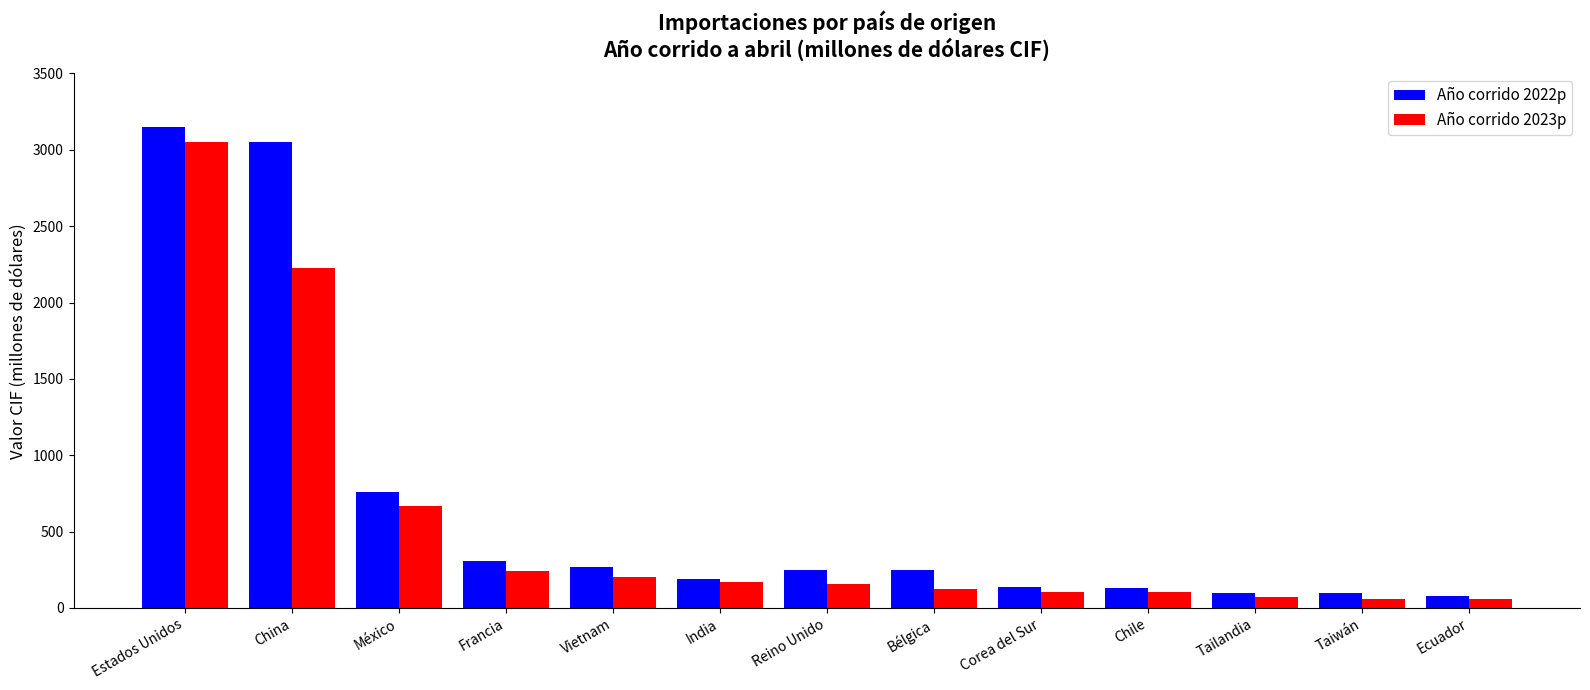

What is the difference between the maximum and minimum values in the Año corrido 2022p series?

3066.4